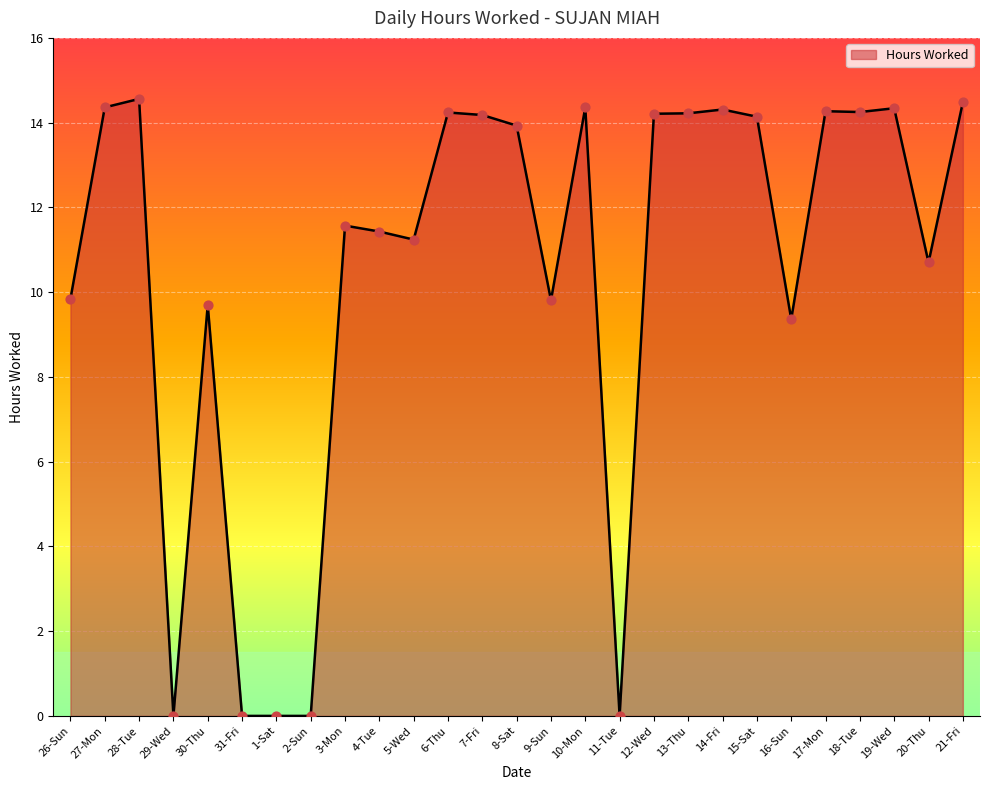

Between 12-Wed and 30-Thu, which is larger?

12-Wed